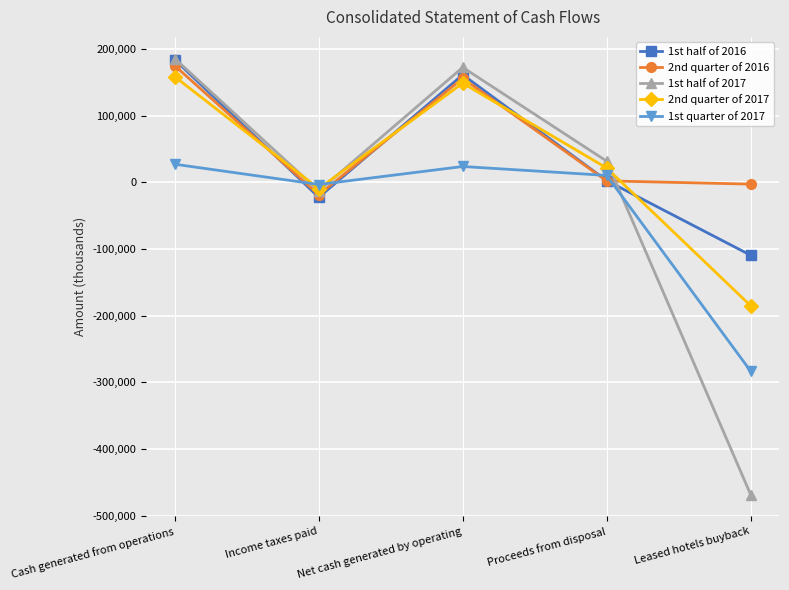

What is the total value across all series at Cash generated from operations?

728557